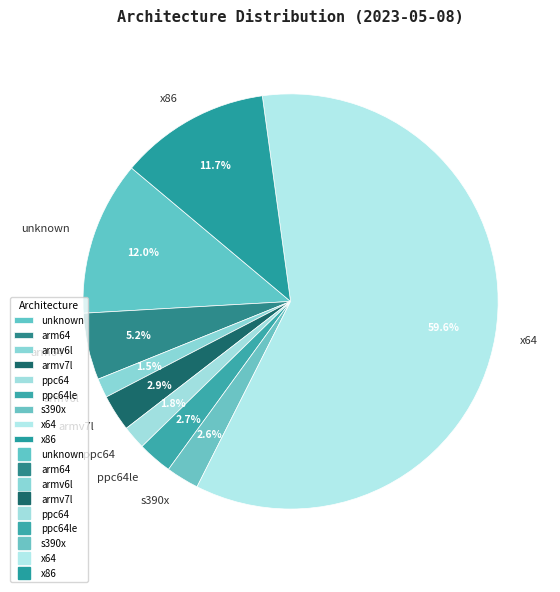

What portion of the pie excludes arm64?

94.8%